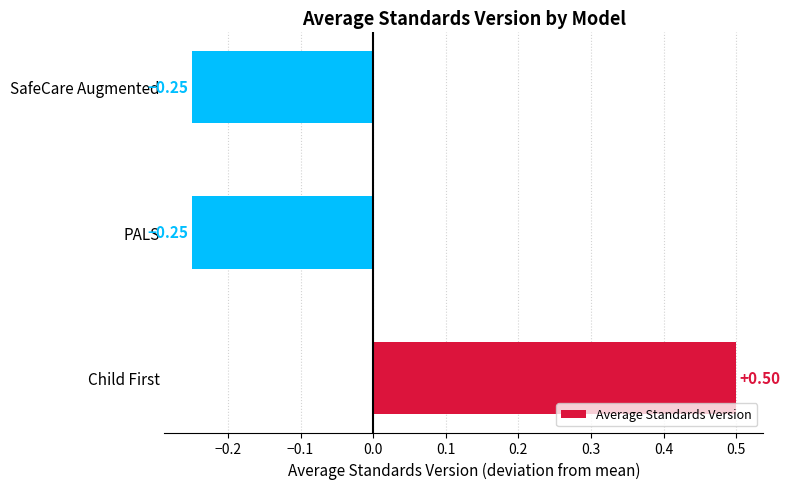

What is the sum of the values at PALS and SafeCare Augmented?

-0.5